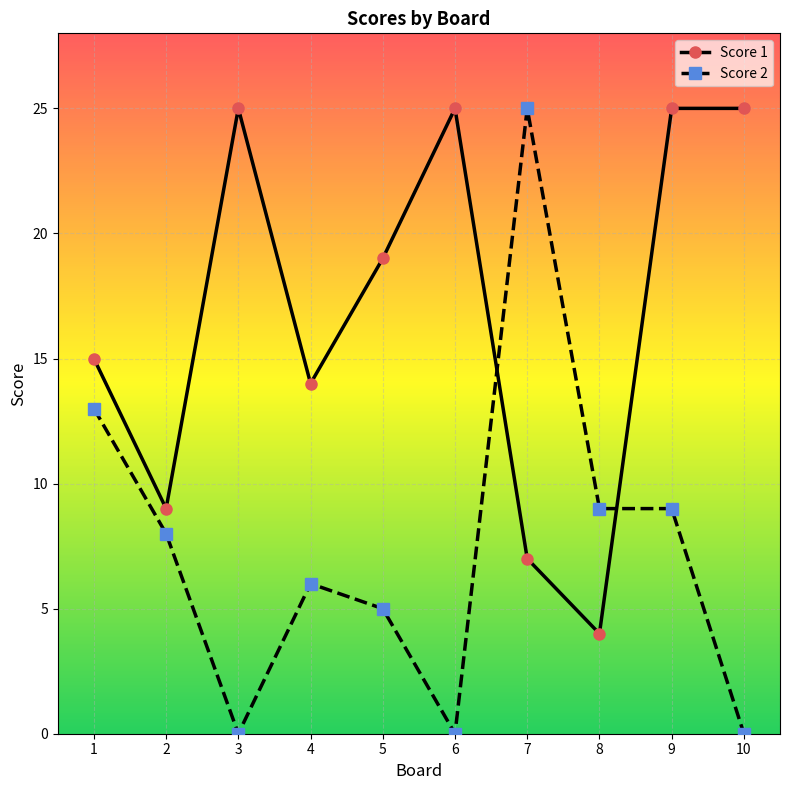

At 8, list the series in order from smallest to largest.

Score 1, Score 2